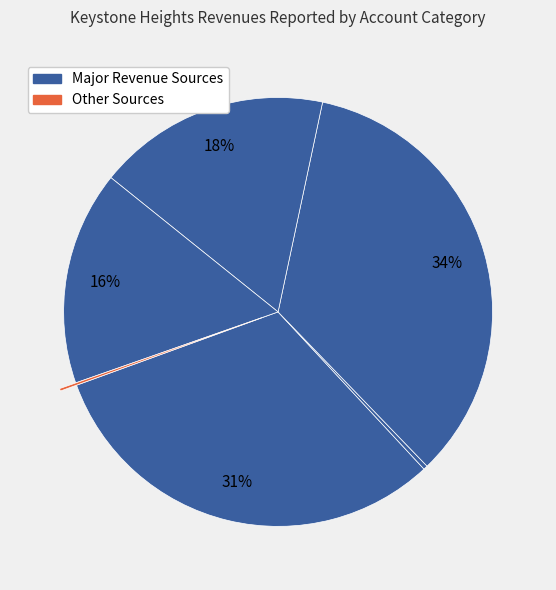

How many segments does this pie chart have?

6